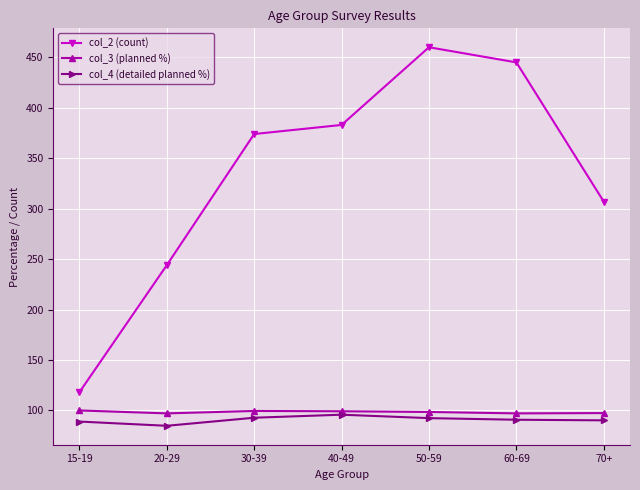

True or false: col_3 (planned %) and col_2 (count) cross at least once.

False